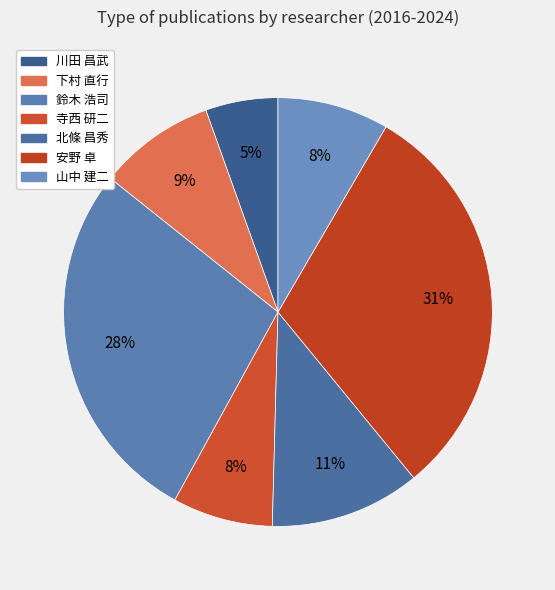

Is there a majority slice in this chart?

No